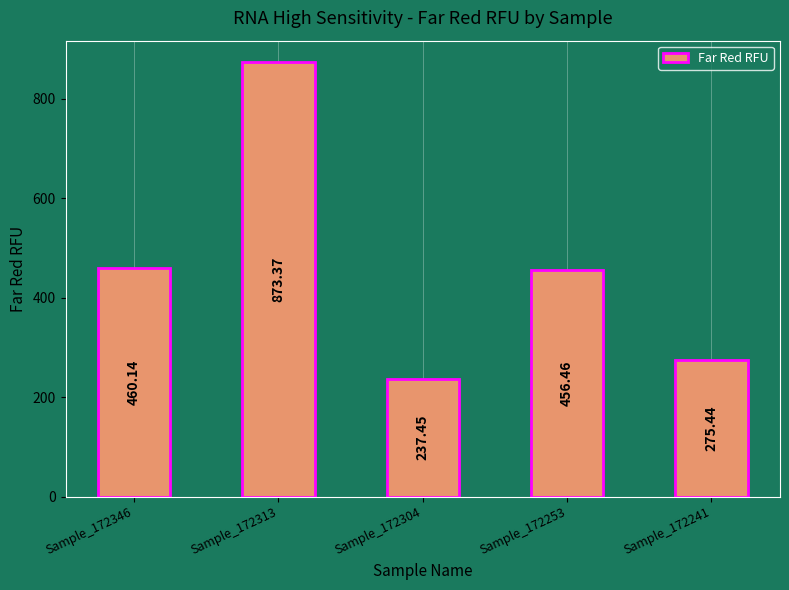

How many bars are there in total?

5